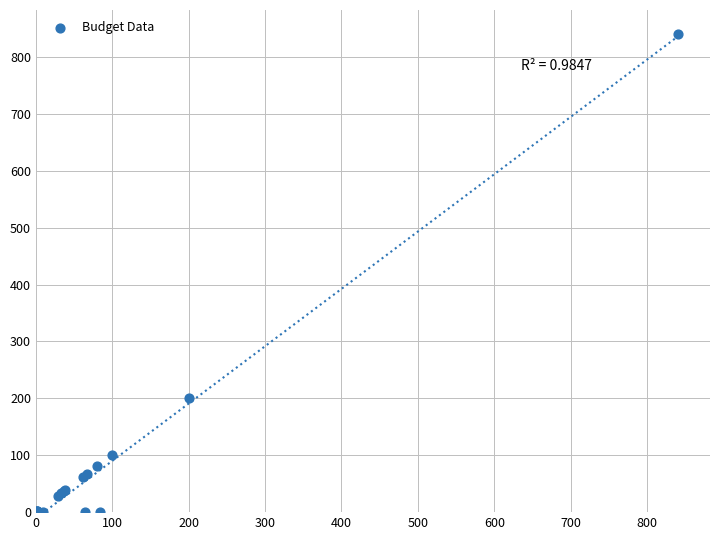

What Y value in the scatter plot is closest to 420?

199.9